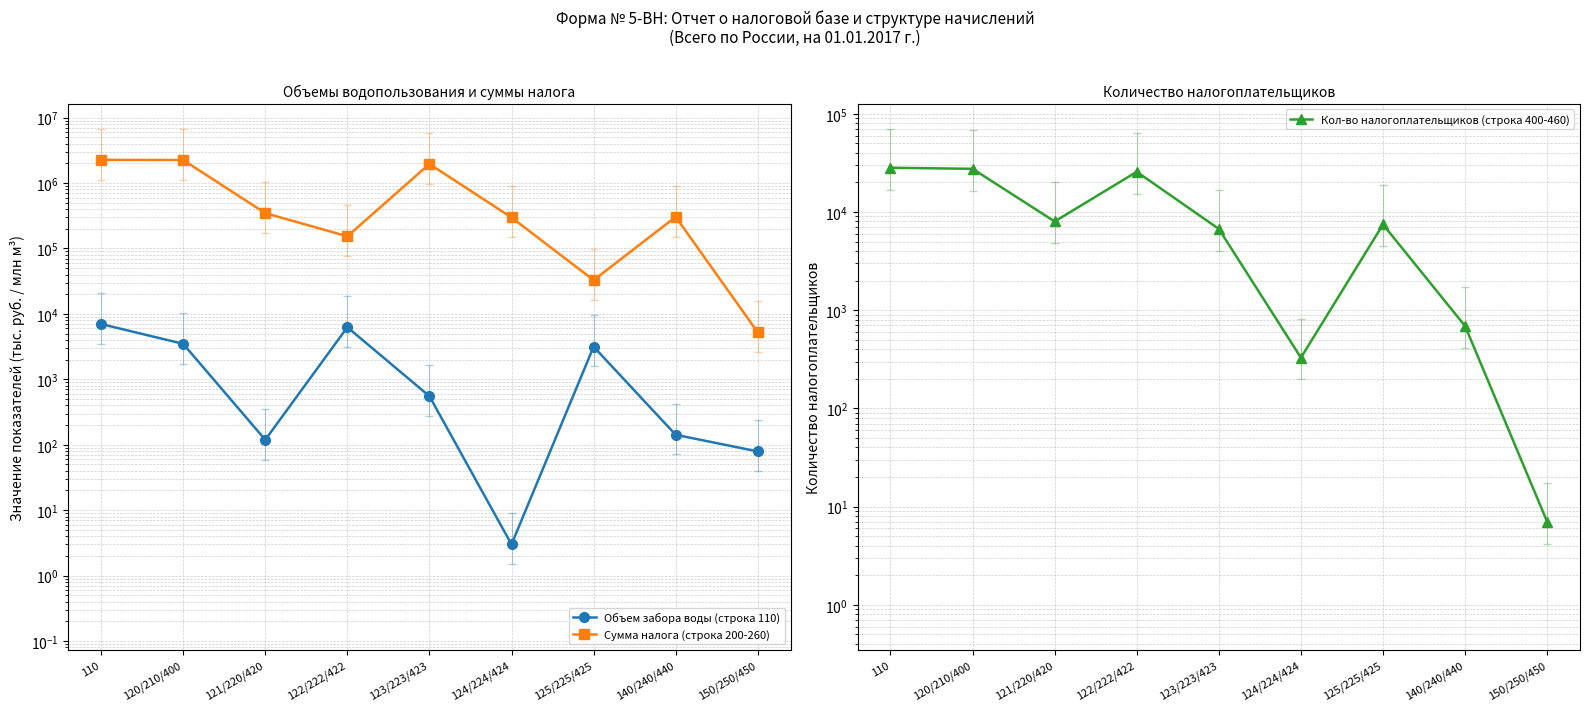

Which label corresponds to the smallest value in the chart?

124/224/424